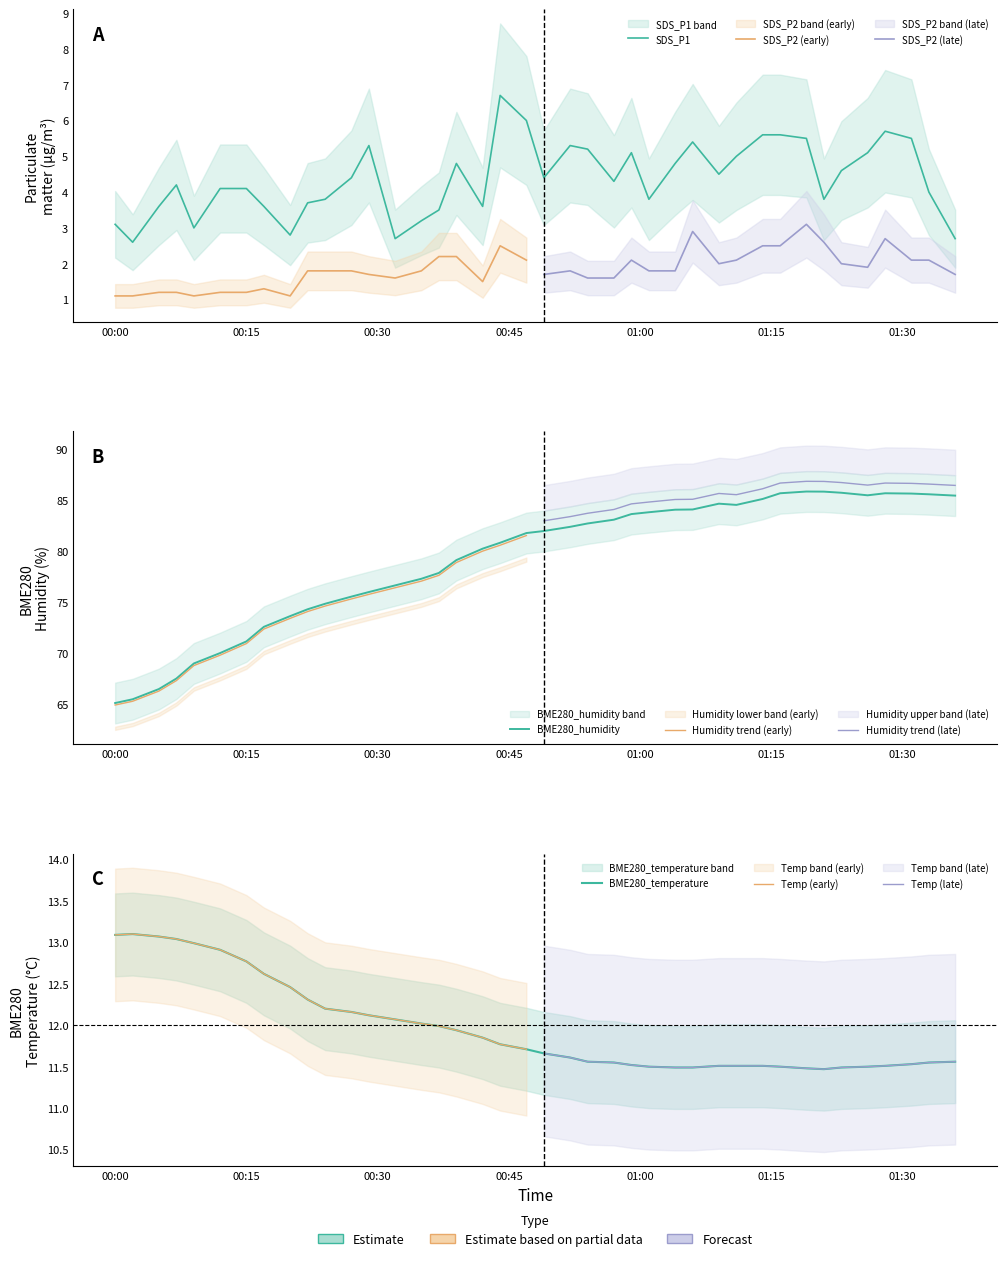

What are all the series names shown in the legend?

SDS_P1, BME280_temperature, BME280_humidity